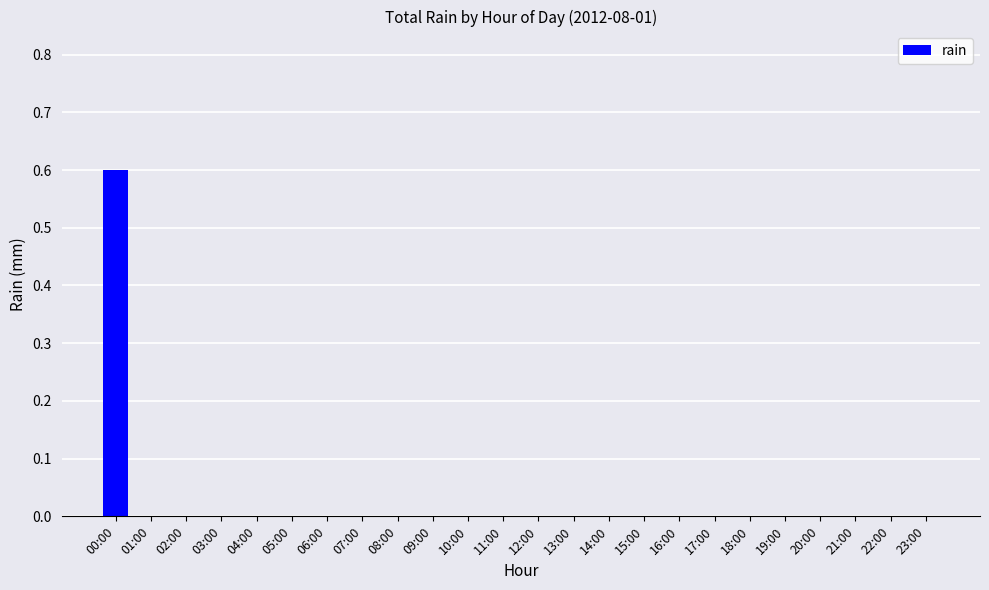

How many distinct data groups are displayed?

1